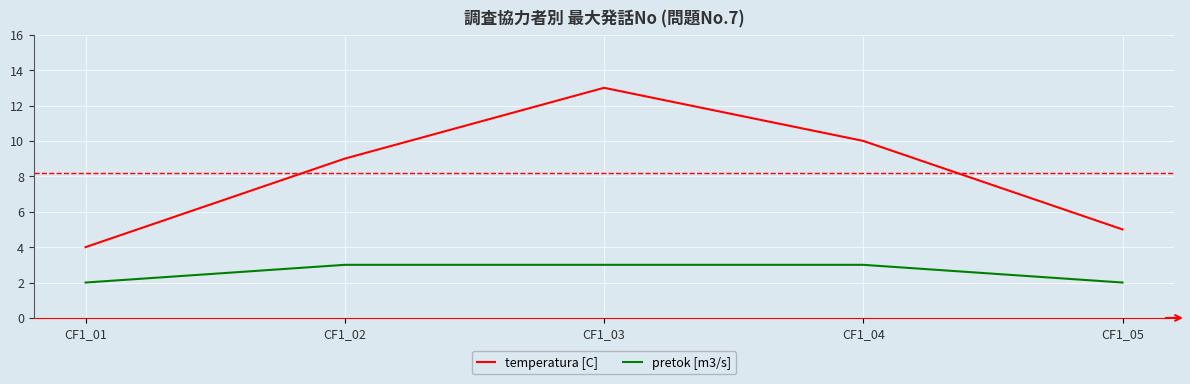

List the labels in order of temperatura [C] value, smallest first.

CF1_01, CF1_05, CF1_02, CF1_04, CF1_03